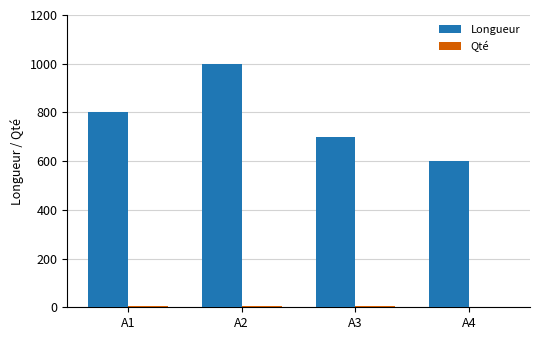

Which series has the largest total across all categories?

Longueur